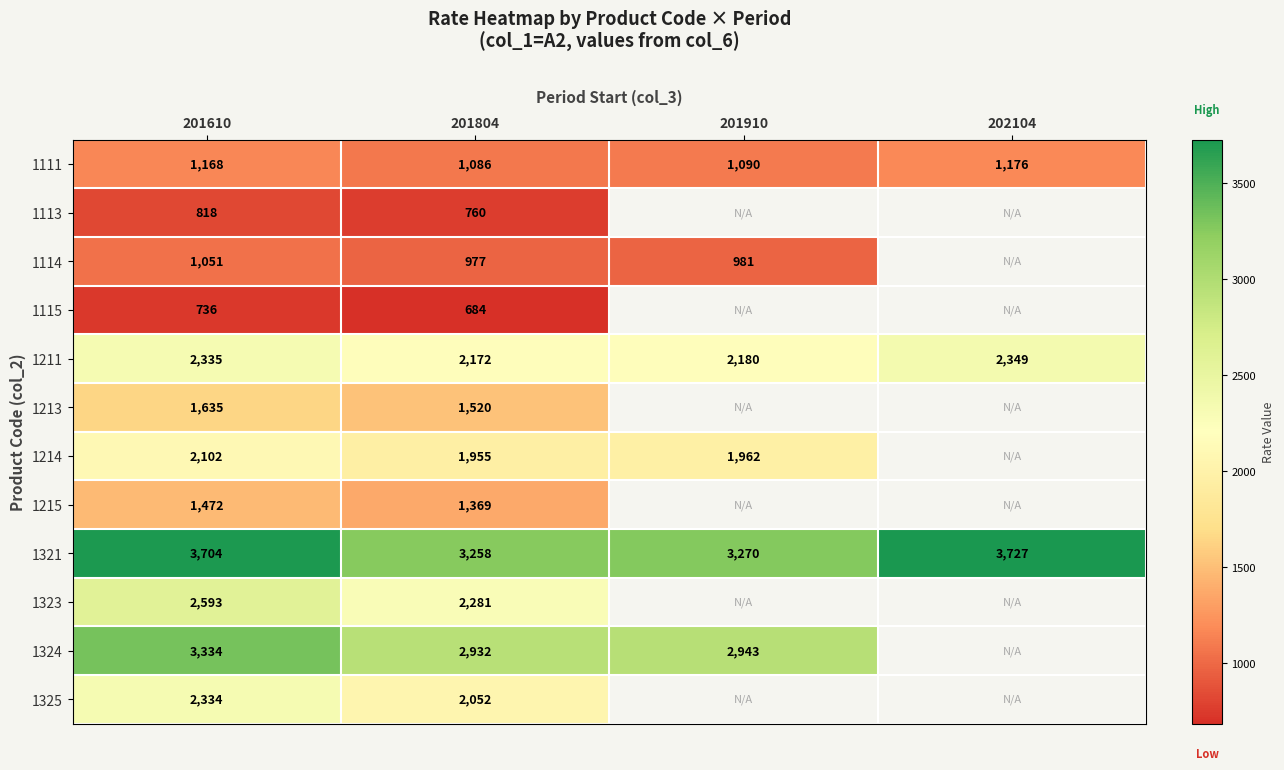

What is the total value across all series at 201610?

23282